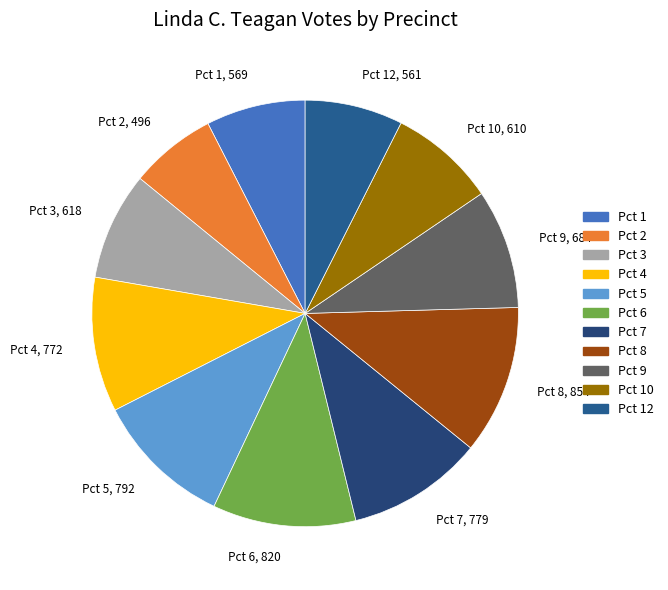

Which has a higher value, Pct 1 or Pct 6?

Pct 6